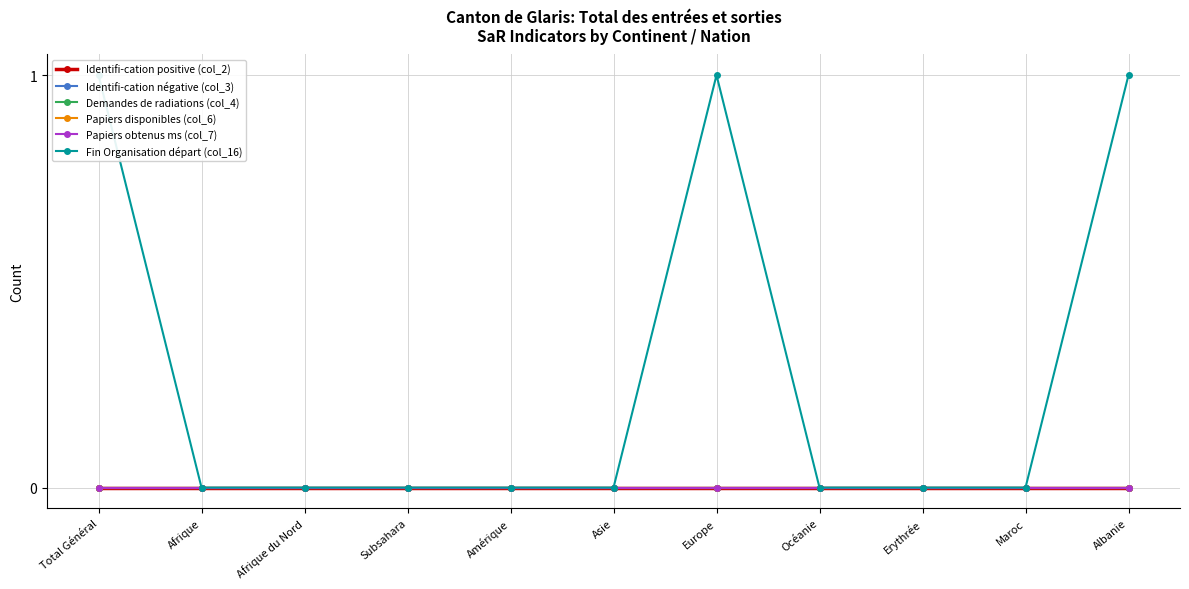

Reading right to left, what are all the values shown in this chart?

Identifi-cation positive (col_2): Albanie=0	Maroc=0	Erythrée=0	Océanie=0	Europe=0	Asie=0	Amérique=0	Subsahara=0	Afrique du Nord=0	Afrique=0	Total Général=0
Identifi-cation négative (col_3): Albanie=0	Maroc=0	Erythrée=0	Océanie=0	Europe=0	Asie=0	Amérique=0	Subsahara=0	Afrique du Nord=0	Afrique=0	Total Général=0
Demandes de radiations (col_4): Albanie=0	Maroc=0	Erythrée=0	Océanie=0	Europe=0	Asie=0	Amérique=0	Subsahara=0	Afrique du Nord=0	Afrique=0	Total Général=0
Papiers disponibles (col_6): Albanie=0	Maroc=0	Erythrée=0	Océanie=0	Europe=0	Asie=0	Amérique=0	Subsahara=0	Afrique du Nord=0	Afrique=0	Total Général=0
Papiers obtenus ms (col_7): Albanie=0	Maroc=0	Erythrée=0	Océanie=0	Europe=0	Asie=0	Amérique=0	Subsahara=0	Afrique du Nord=0	Afrique=0	Total Général=0
Fin Organisation départ (col_16): Albanie=1	Maroc=0	Erythrée=0	Océanie=0	Europe=1	Asie=0	Amérique=0	Subsahara=0	Afrique du Nord=0	Afrique=0	Total Général=1